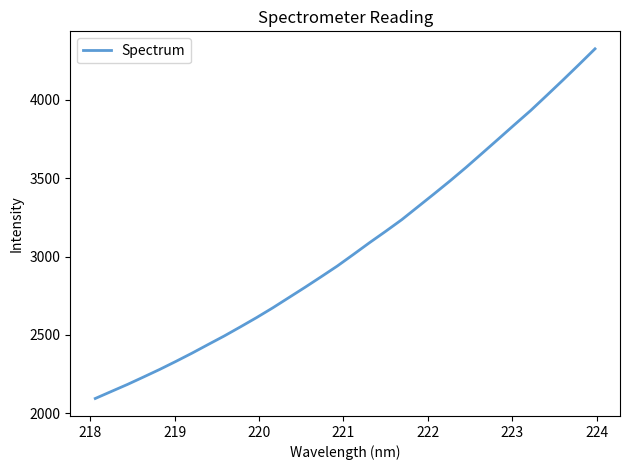

What is the difference between the maximum and minimum values?

2231.8